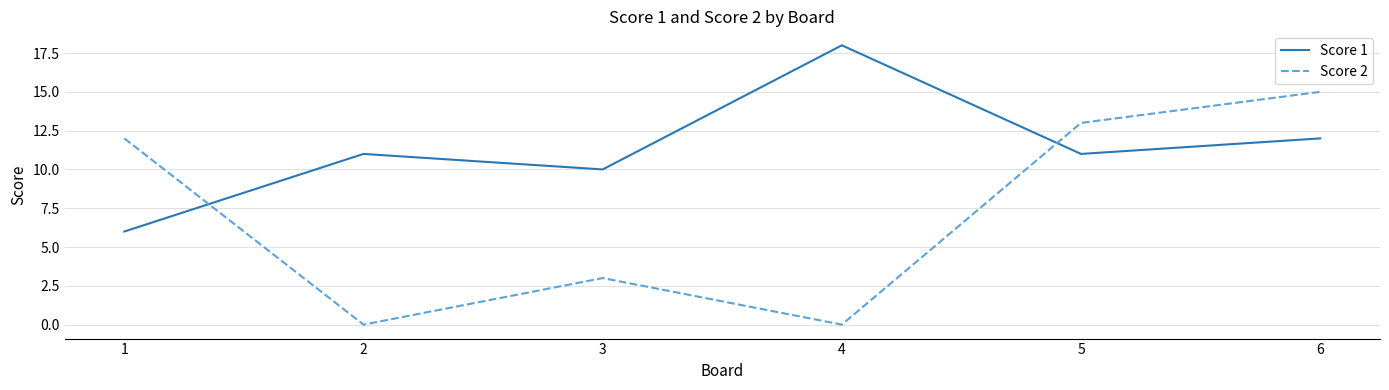

What is the sum of the Score 1 values at 3 and 2?

21